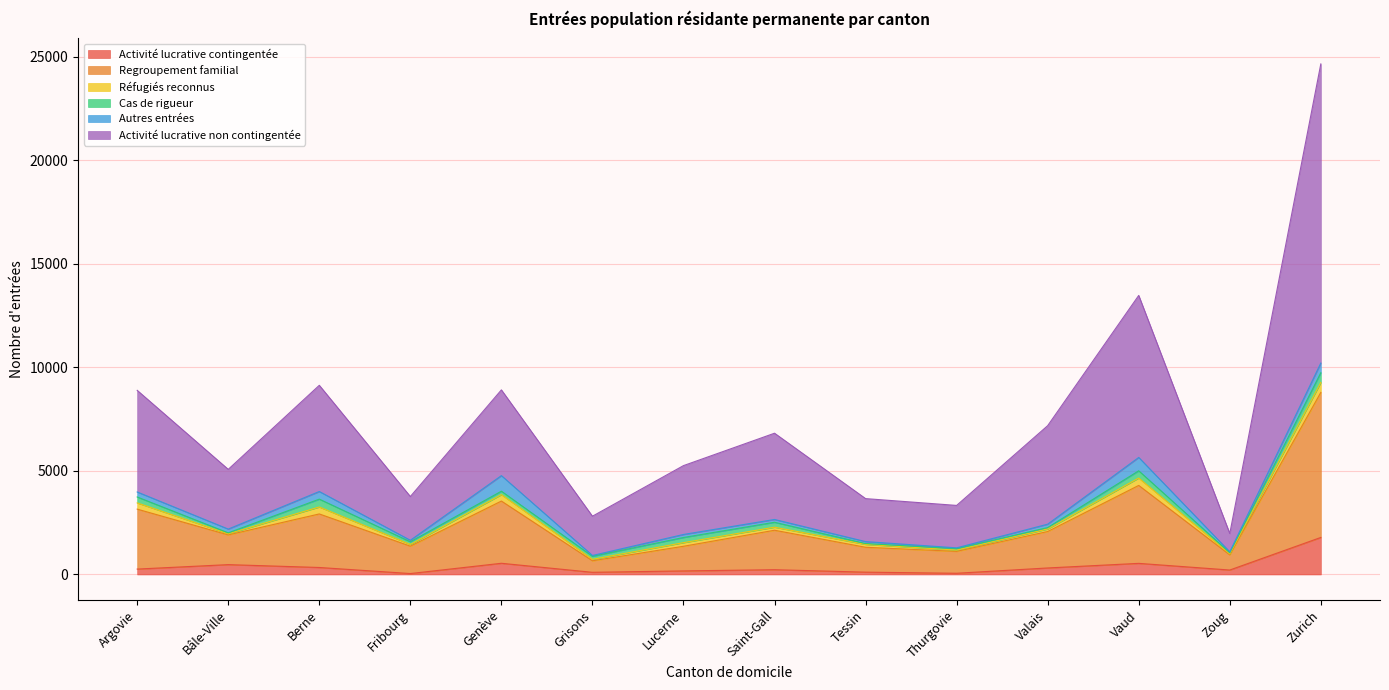

In Activité lucrative contingentée, how many points are higher than both neighbors (excluding endpoints)?

4